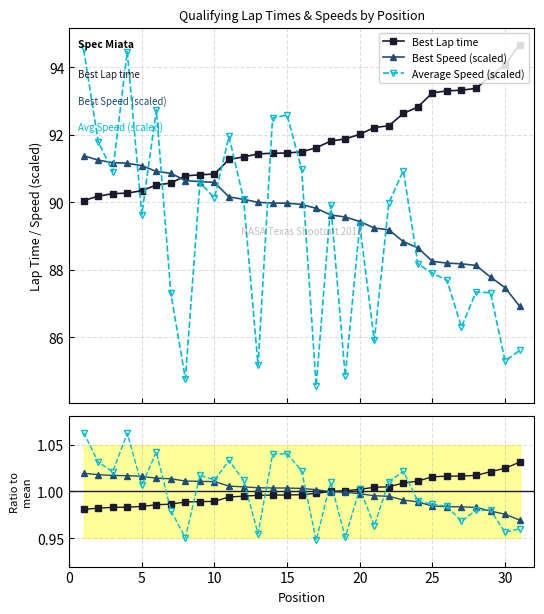

At how many categories does at least one series exceed 1?

31